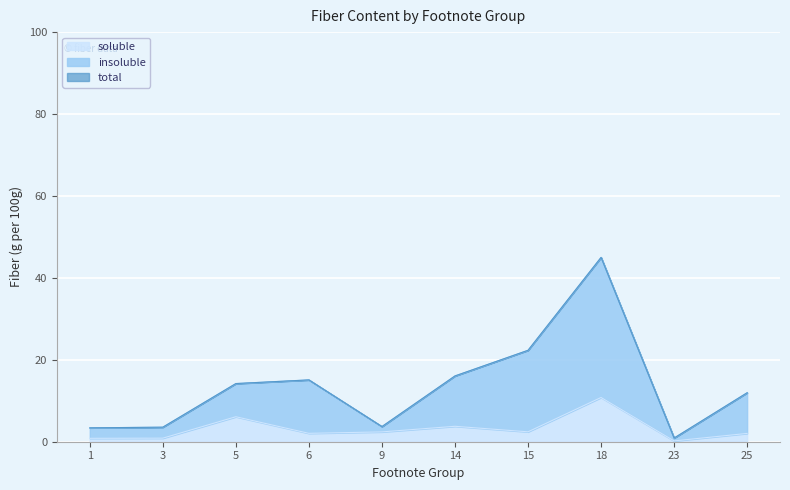

True or false: total and soluble cross at least once.

False